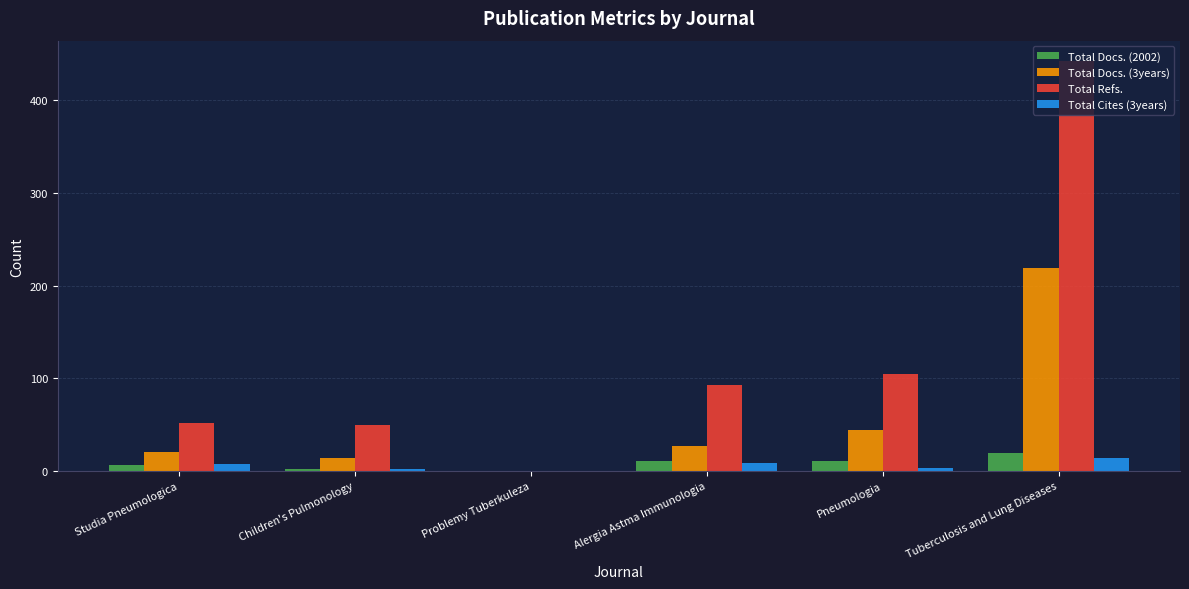

Which label corresponds to the largest value in the chart?

Tuberculosis and Lung Diseases